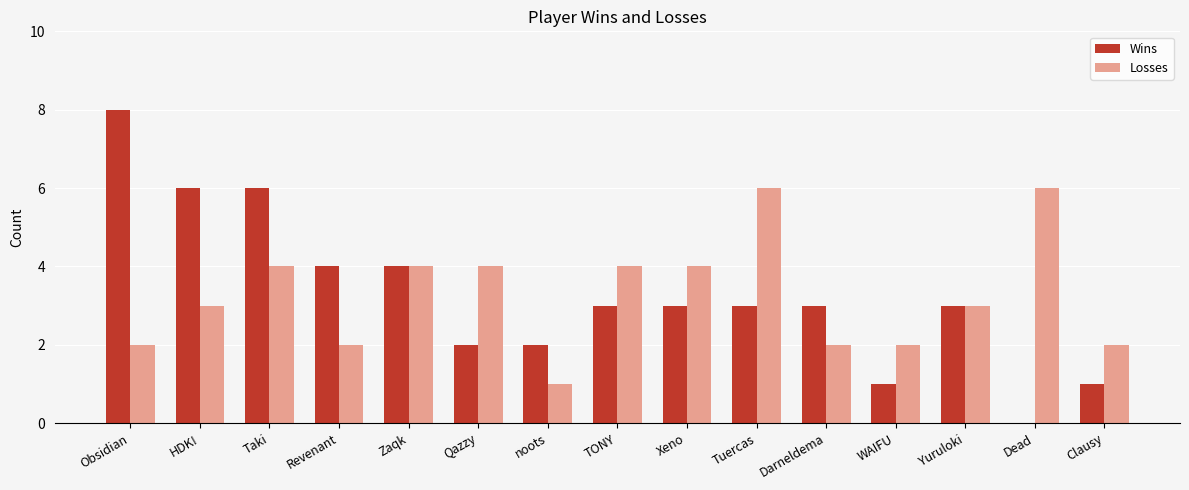

What is the total value across all series at Qazzy?

6